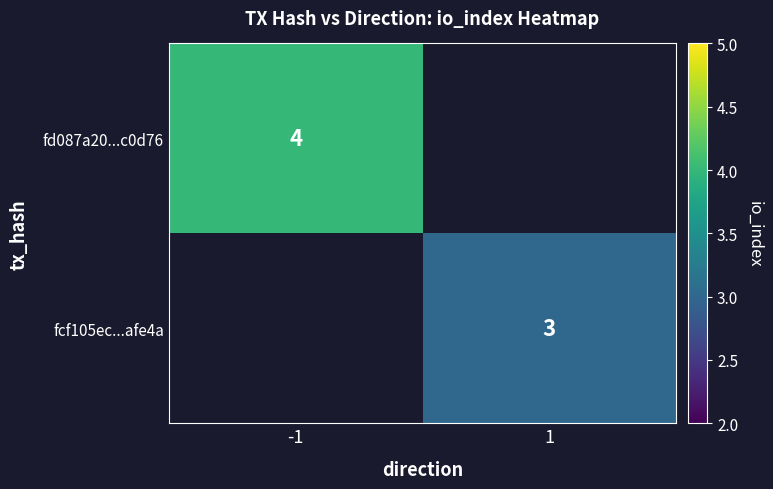

The fd087a20...c0d76 series shows 2 at -1. True or false?

False